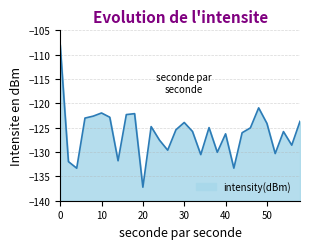

At which category does the data reach its first local valley?

4